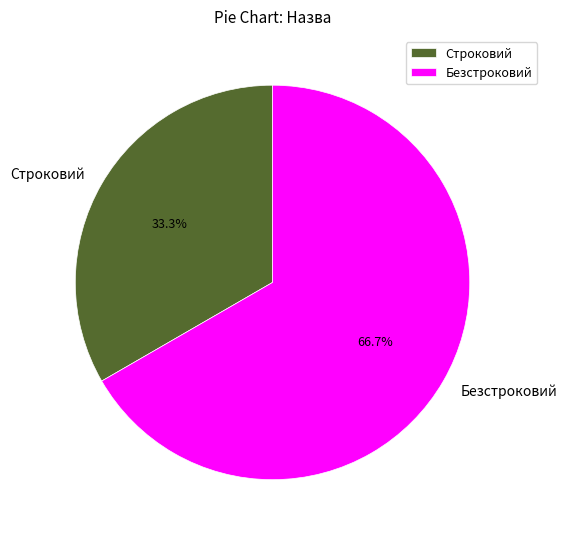

Which category accounts for the majority?

Безстроковий